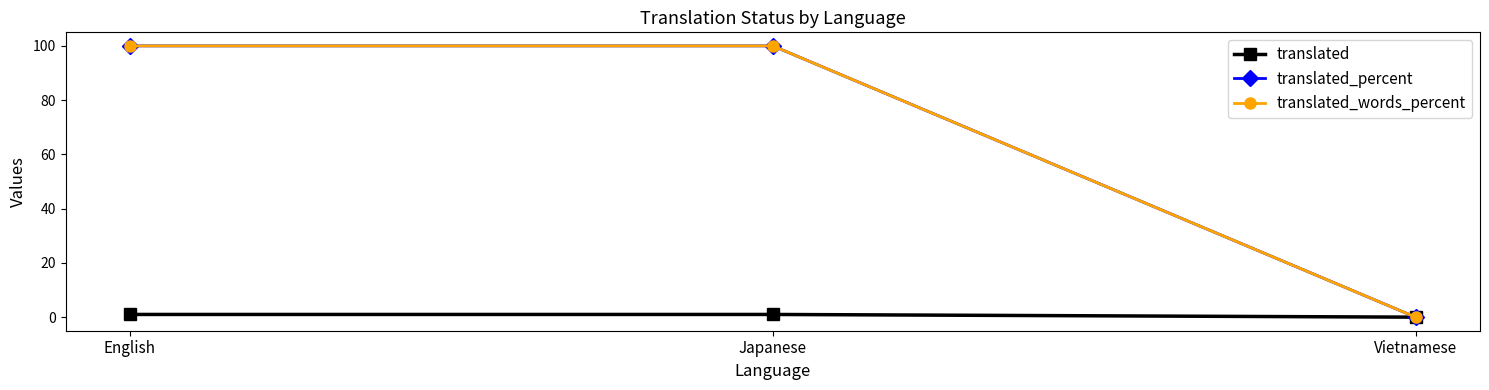

True or false: translated_percent has a value of 100 at Japanese.

True